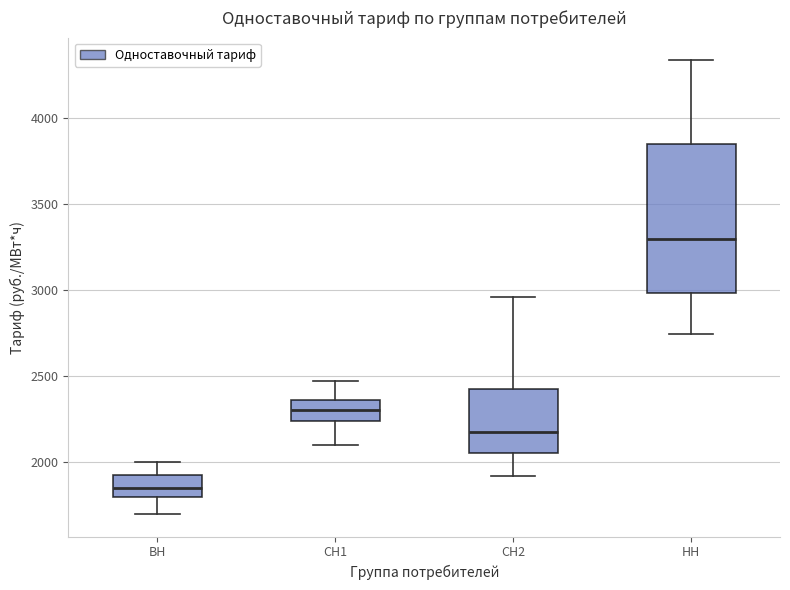

Reading left to right, transcribe this box plot: for each box, give where its median line is, the range the box spans, and where its two whiskers end, as read against the y-axis. The values are not printed on the chart, so give them approximately, as read against the axis.

ВН: median 1850, box 1800 to 1900, whiskers 1700 to 2000
СН1: median 2300, box 2250 to 2350, whiskers 2100 to 2450
СН2: median 2200, box 2050 to 2450, whiskers 1900 to 2950
НН: median 3300, box 3000 to 3850, whiskers 2750 to 4350